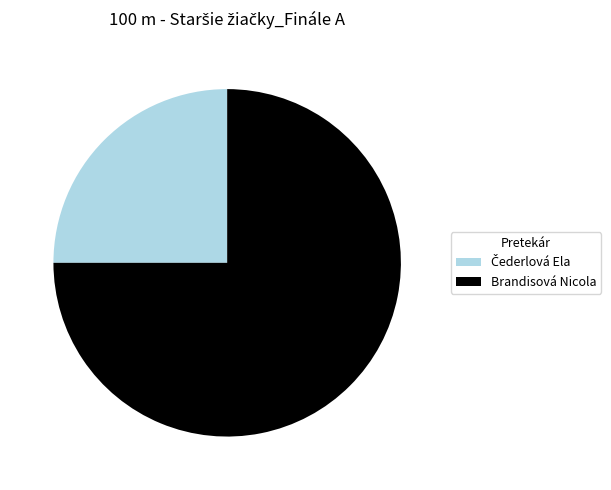

The Brandisová Nicola slice represents 90% of the pie. True or false?

False